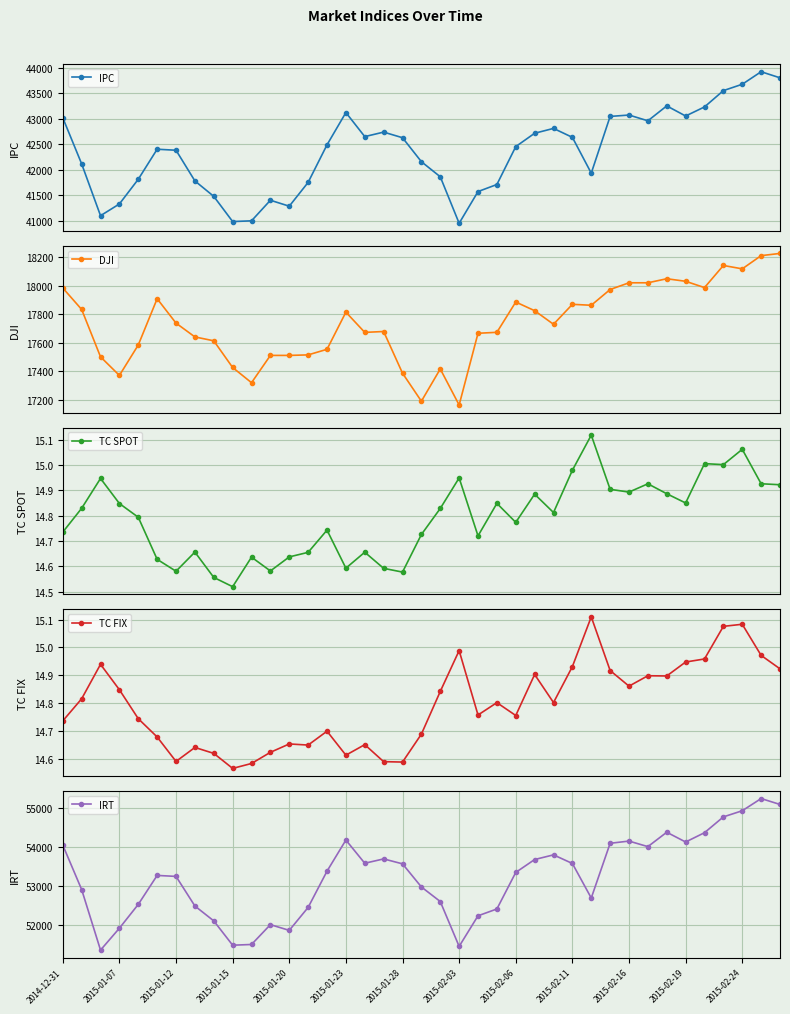

What is the difference between the maximum and minimum values in the IPC series?

2971.0